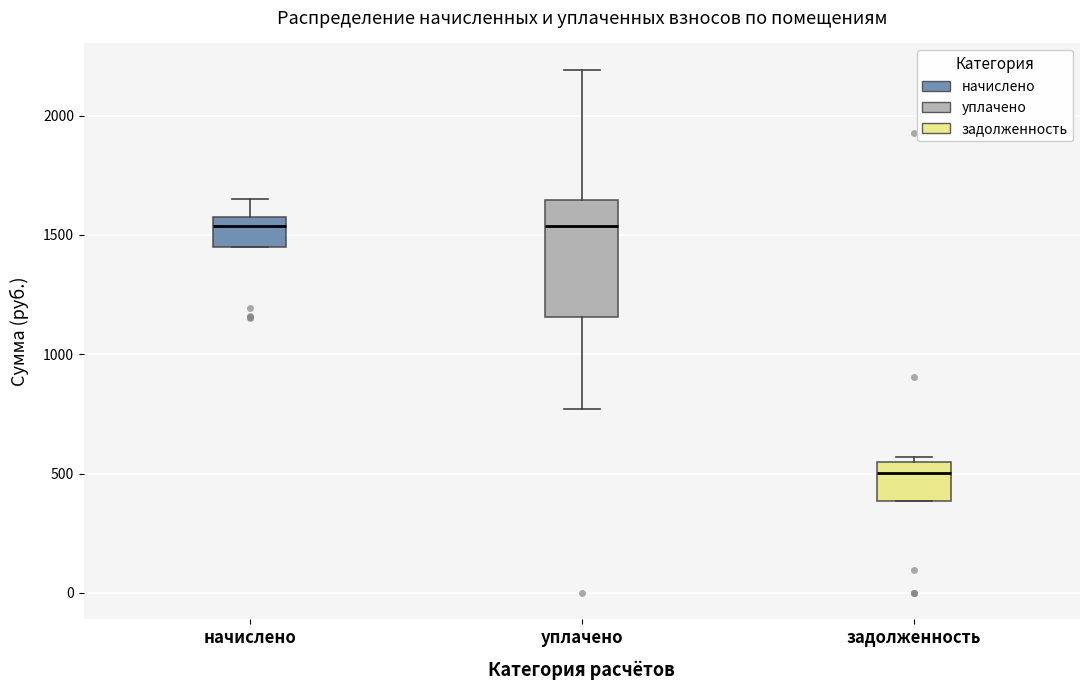

Which box's median line is the lowest?

задолженность